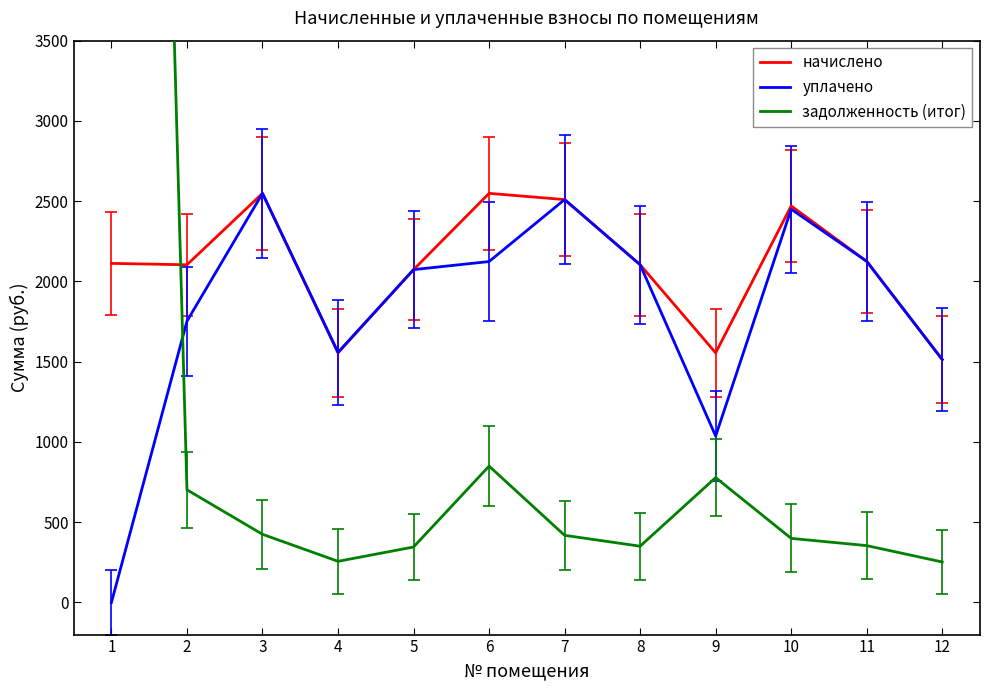

What are all the series names shown in the legend?

начислено, уплачено, задолженность (итог)